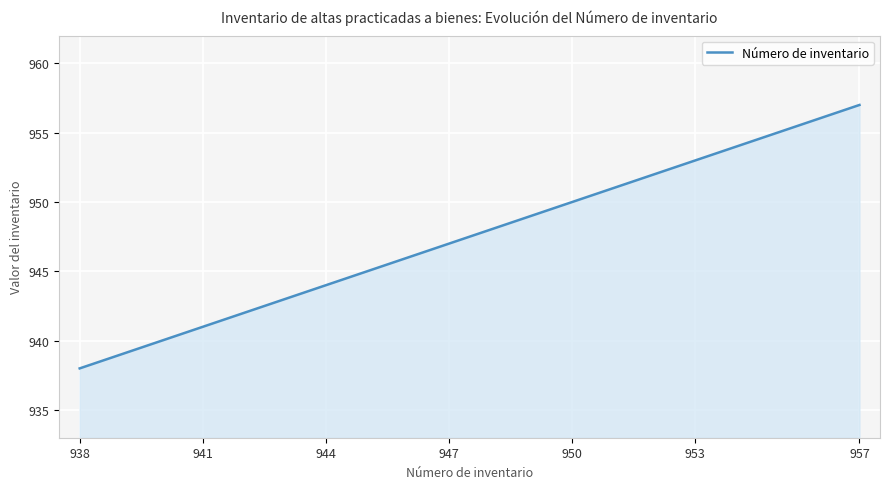

What is the smallest value displayed?

938.0